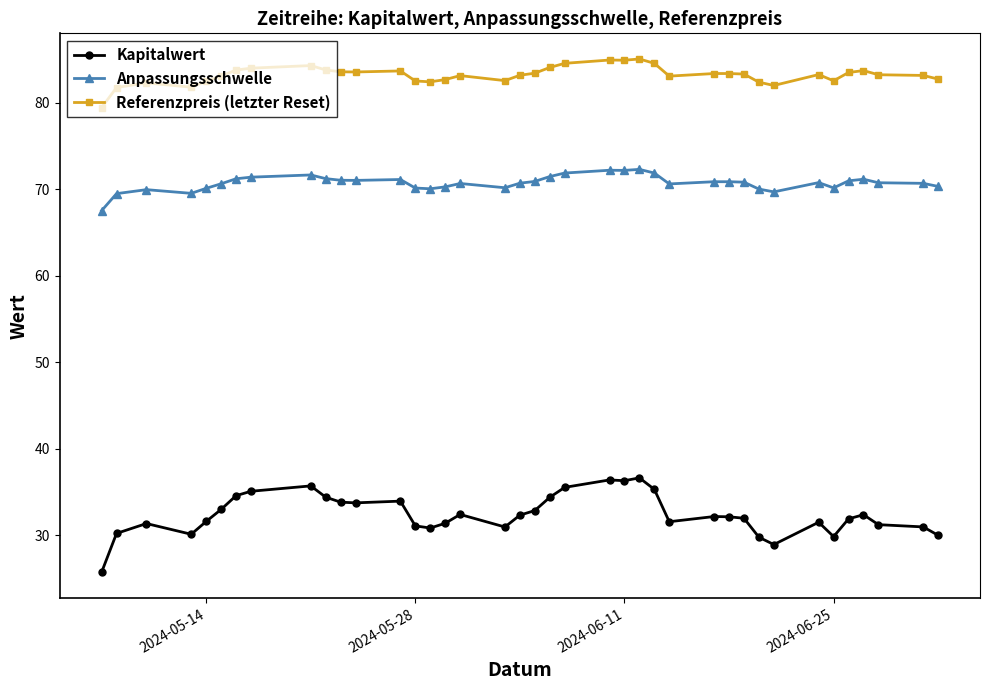

Which series has the largest range (max minus min)?

Kapitalwert